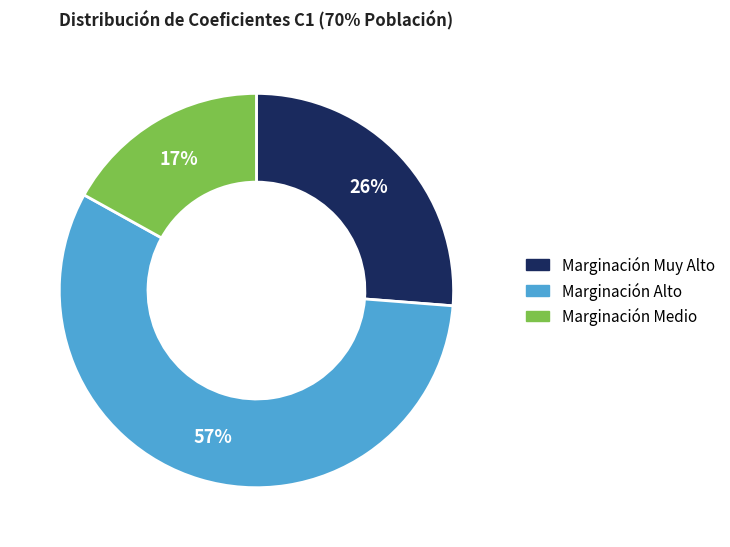

Is there a majority slice in this chart?

Yes